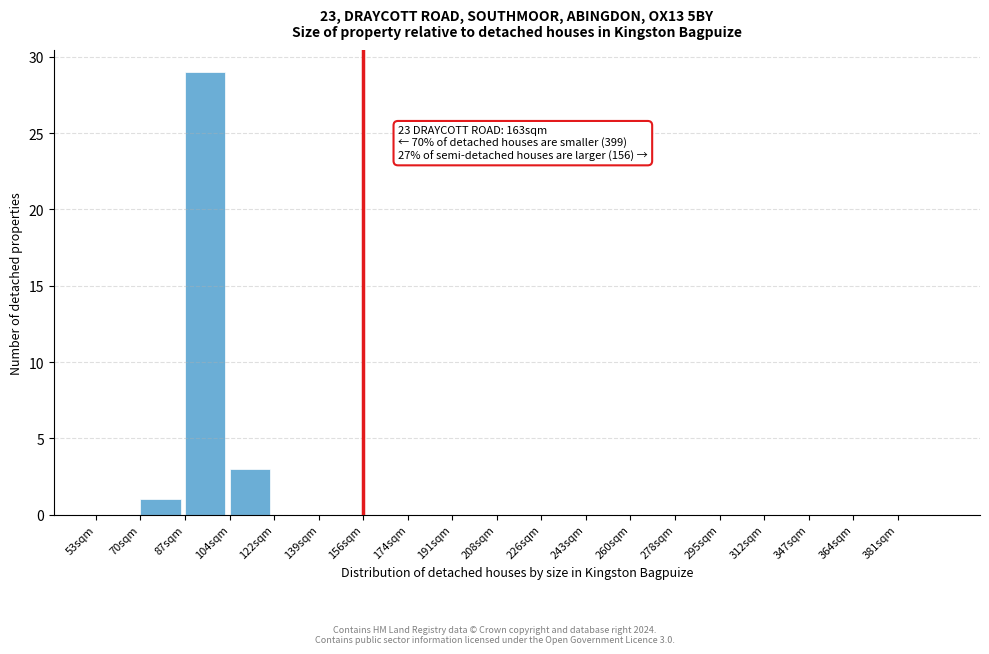

Reading left to right, transcribe all the data shown in this chart.

53sqm=0	70sqm=1	87sqm=29	104sqm=3	122sqm=0	139sqm=0	156sqm=0	174sqm=0	191sqm=0	208sqm=0	226sqm=0	243sqm=0	260sqm=0	278sqm=0	295sqm=0	312sqm=0	347sqm=0	364sqm=0	381sqm=0